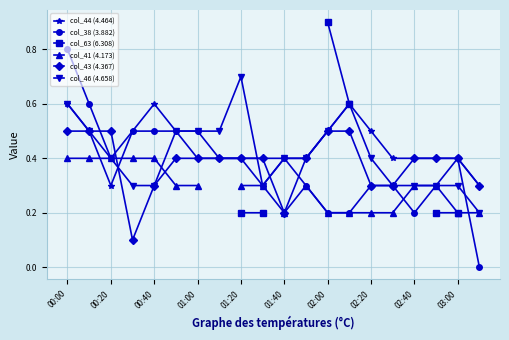

True or false: col_44 (4.464) has a value of 0.7 at 02:40.

False